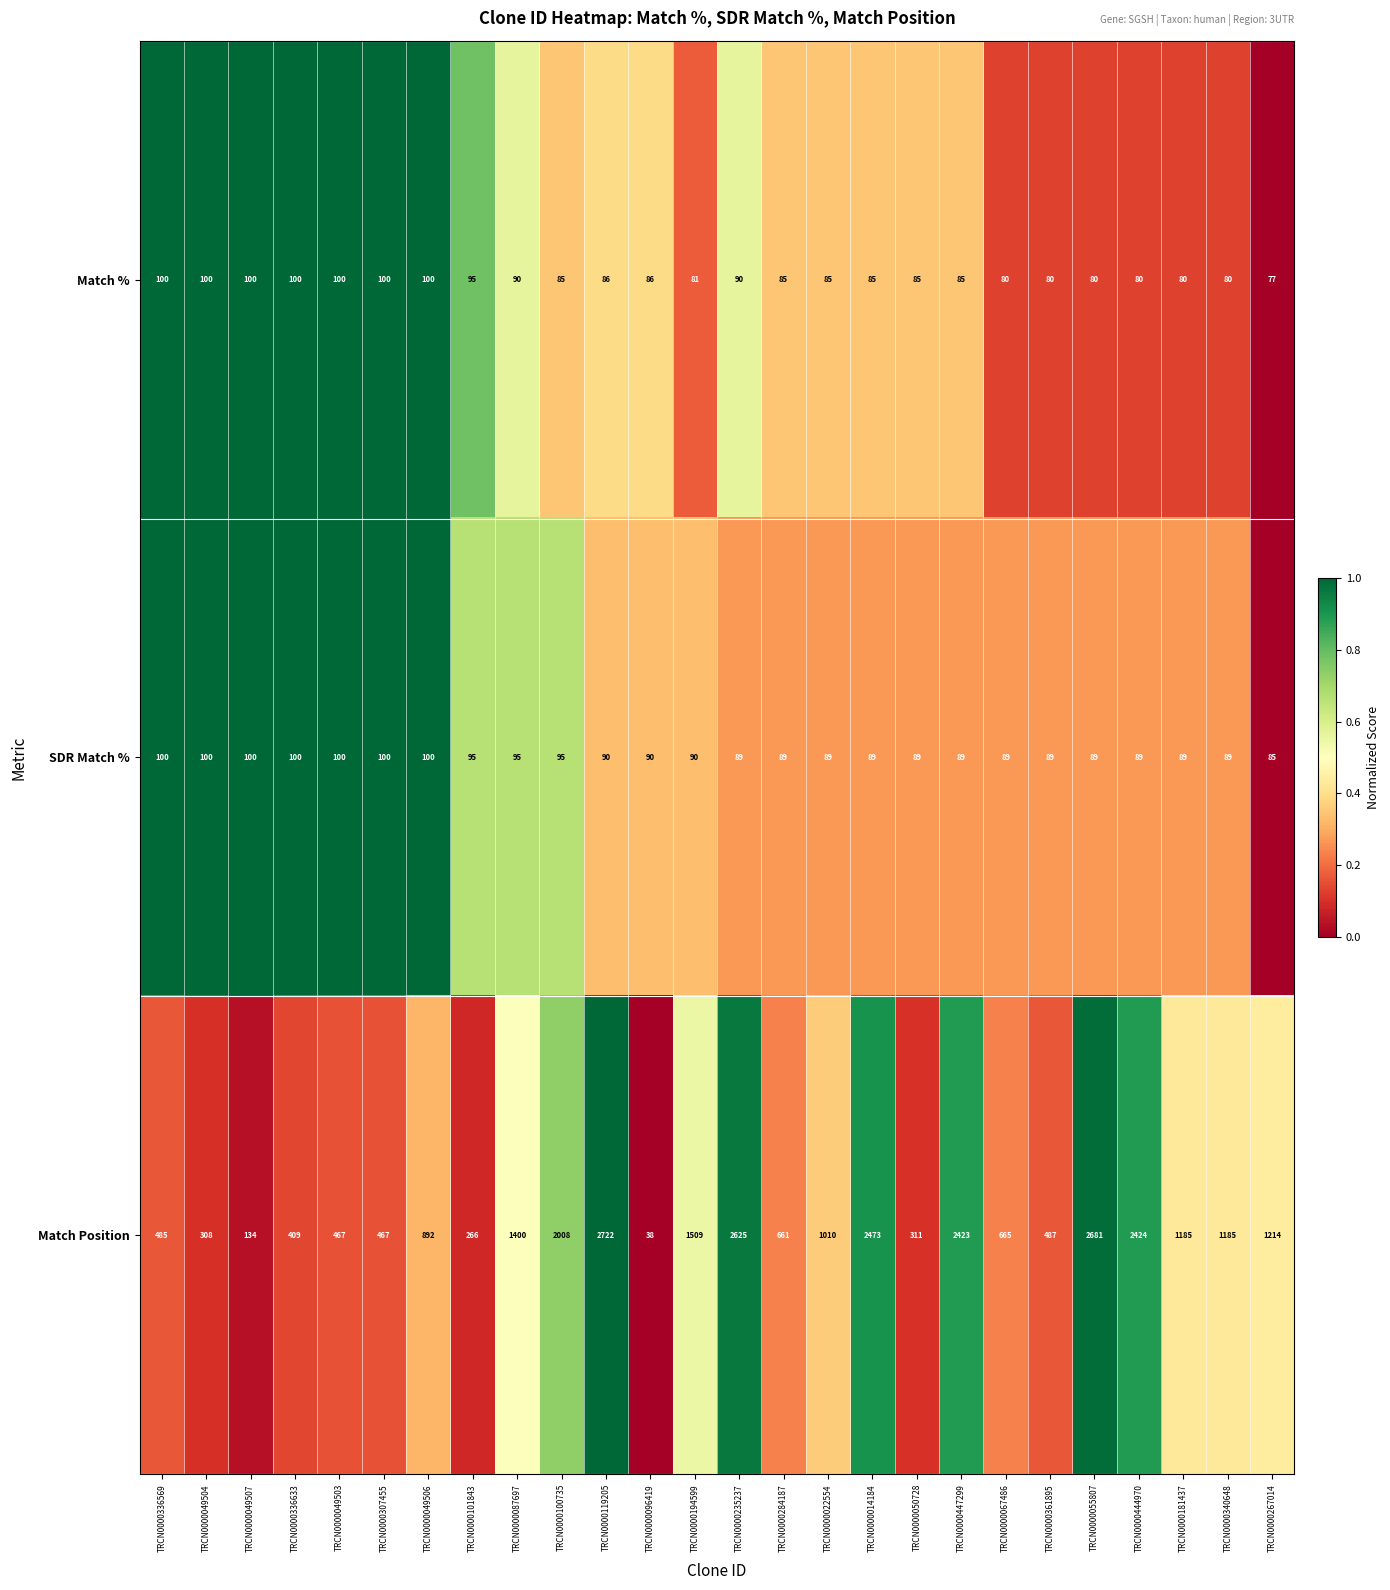

The Match Position series shows 311 at TRCN0000050728. True or false?

True